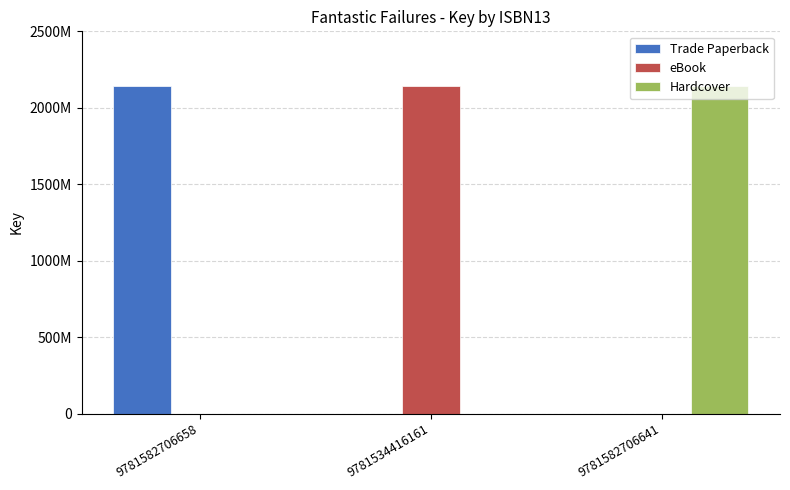

Reading left to right, extract all data points from this chart.

Trade Paperback: 9781582706658=2142348018	9781534416161=0	9781582706641=0
eBook: 9781582706658=0	9781534416161=2142348018	9781582706641=0
Hardcover: 9781582706658=0	9781534416161=0	9781582706641=2142348018